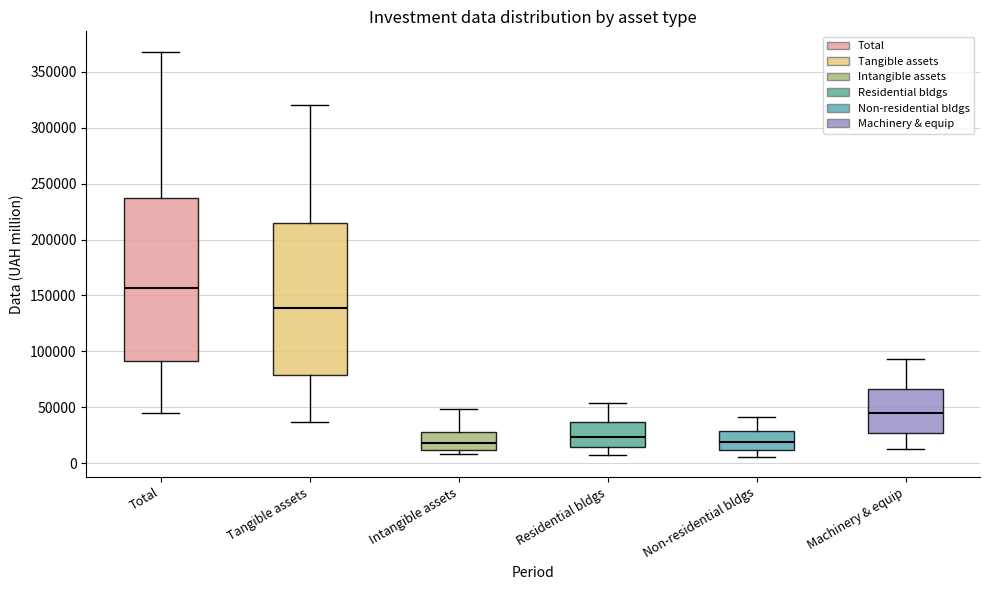

Which box is the tallest, from its lower edge to its upper edge?

Total